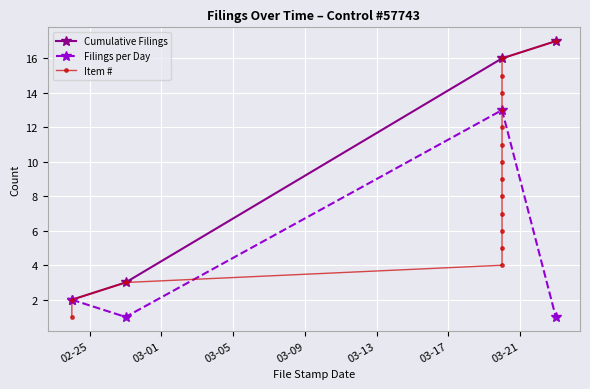

What is the maximum value for Filings per Day?

13